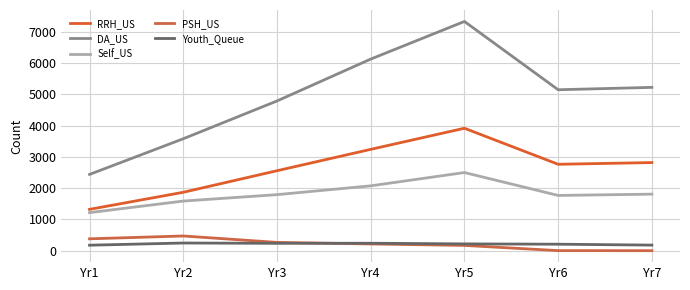

Does the chart display data point markers on the line(s)?

No